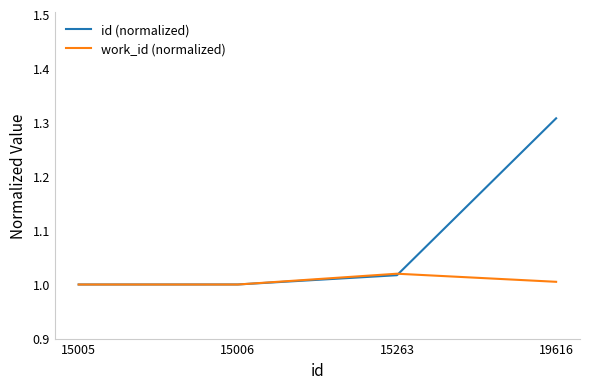

Which series changed the most between 15005 and 19616?

id (normalized)